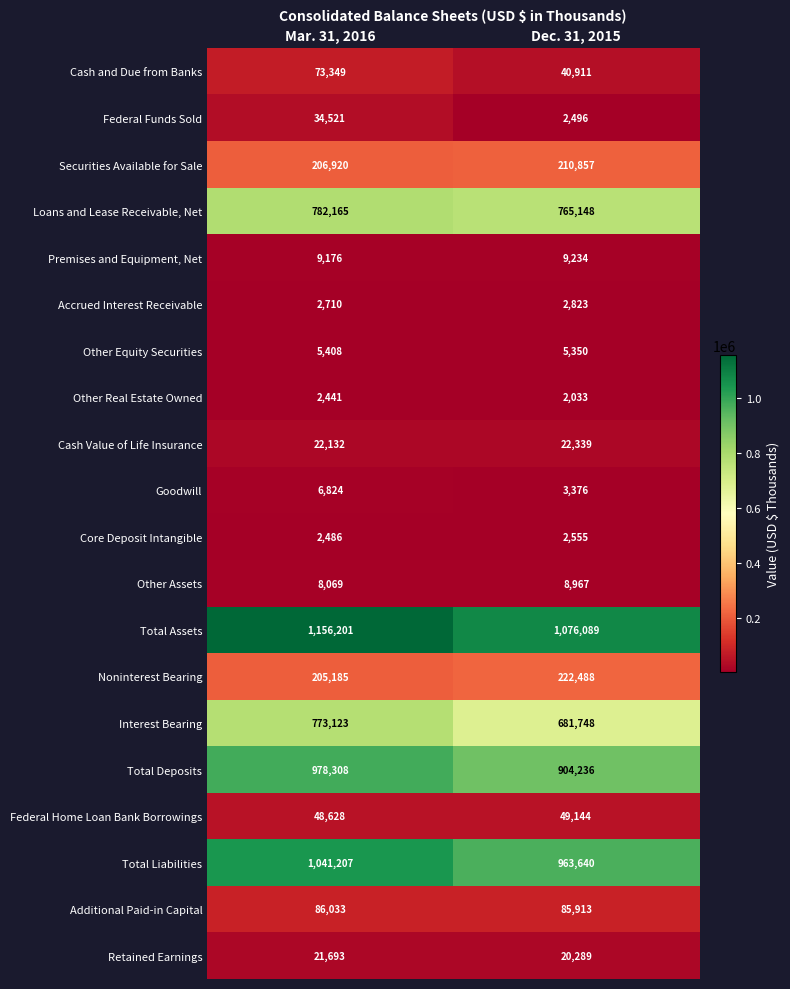

What is the difference between the maximum and minimum values in the Interest Bearing series?

91375